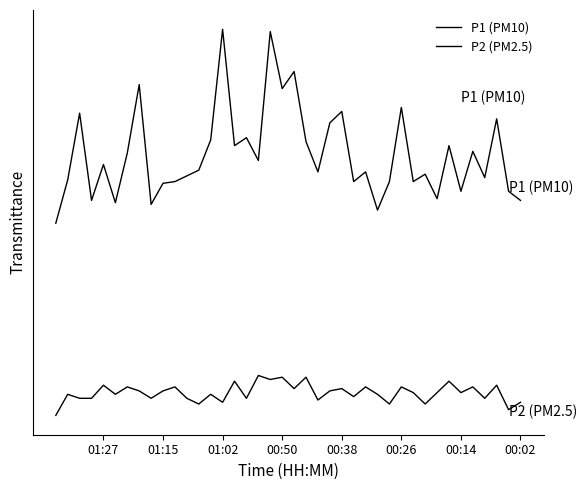

List the series in order of their peak value, highest first.

P1 (PM10), P2 (PM2.5)